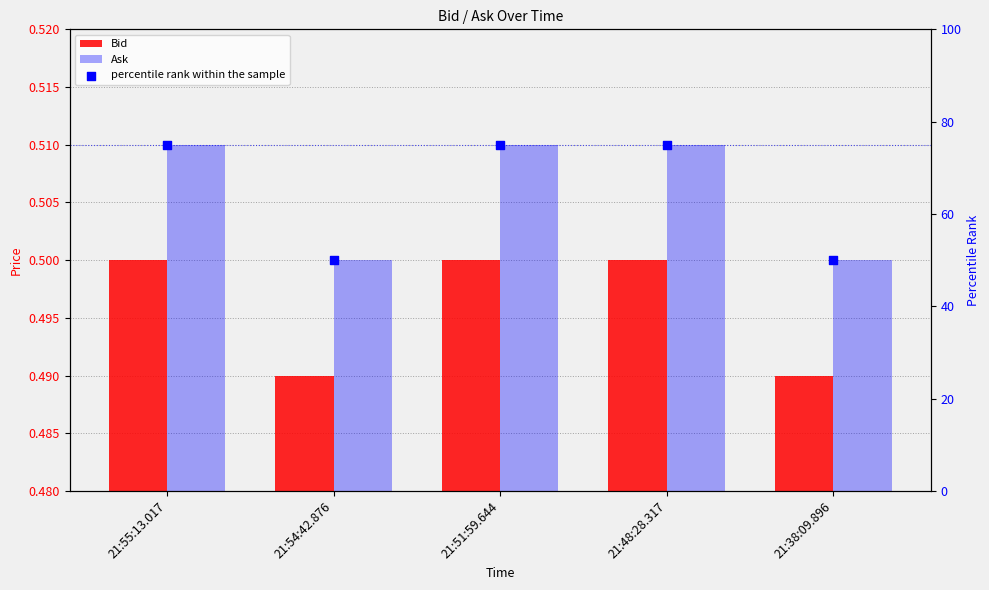

What are all the series names shown in the legend?

Bid, Ask, percentile rank within the sample